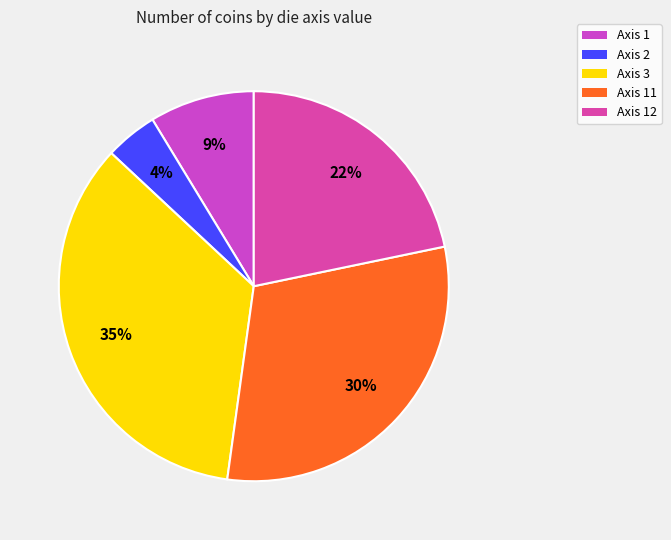

How many slices are in this pie chart?

5